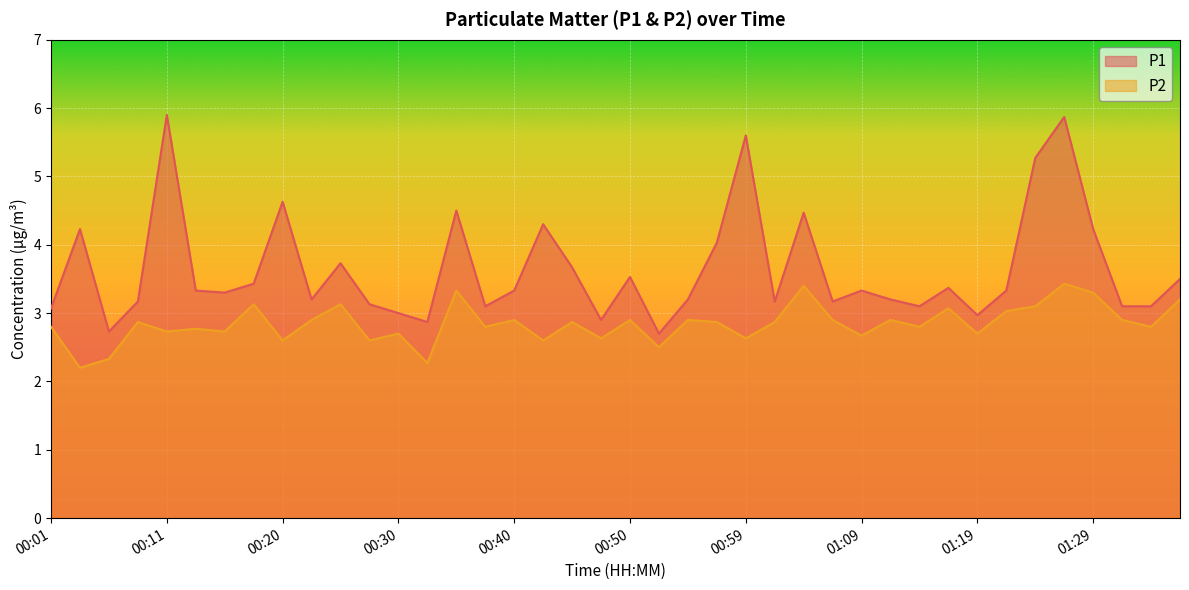

At which category does the chart reach its minimum across all series?

00:03